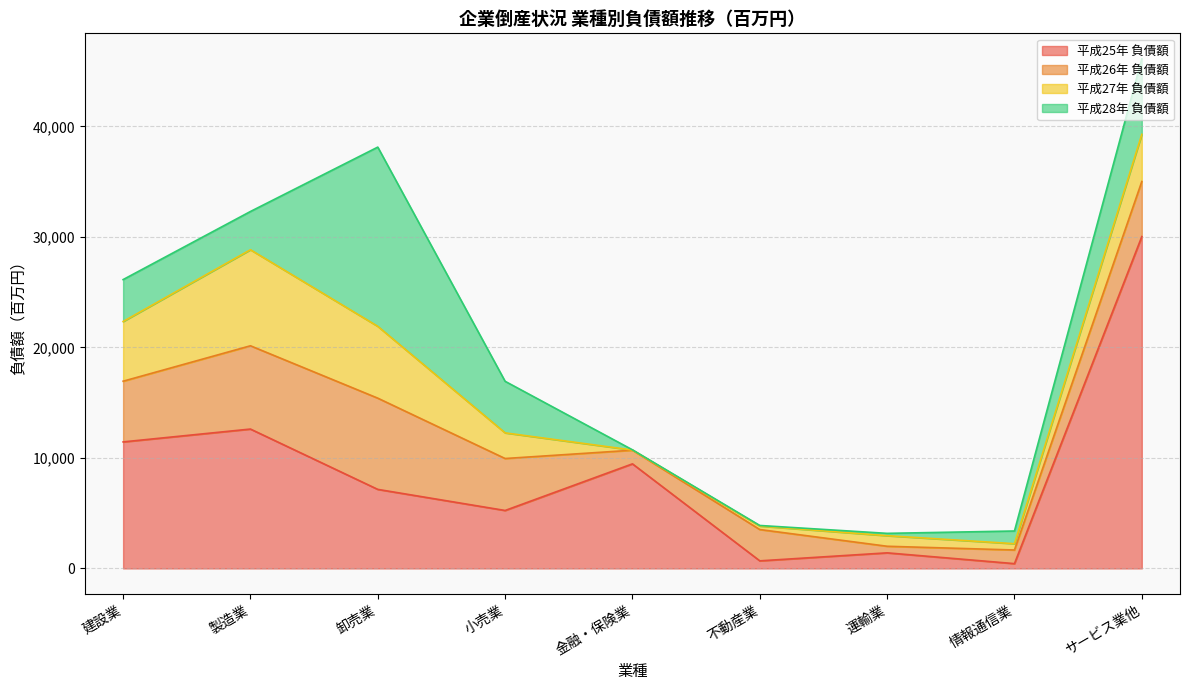

At how many categories does at least one series exceed 10506?

4